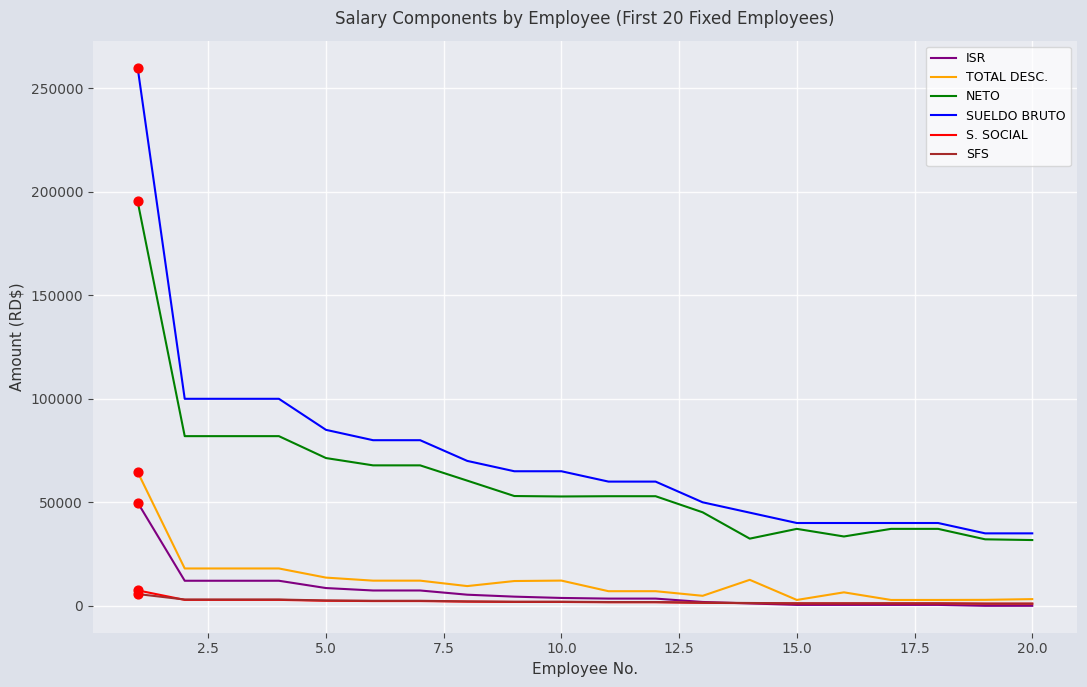

Which series has the widest spread of values?

SUELDO BRUTO